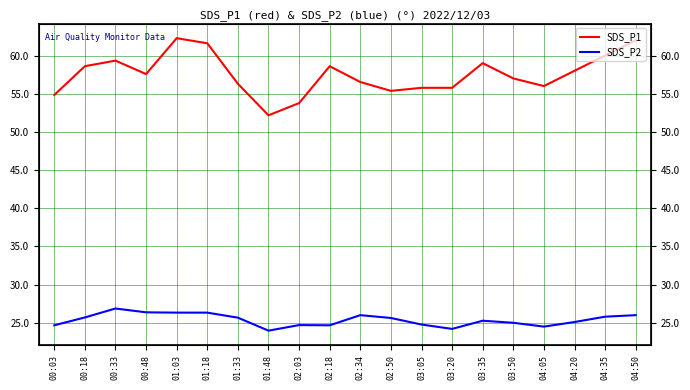

How many data points in SDS_P1 are less than 57?

9